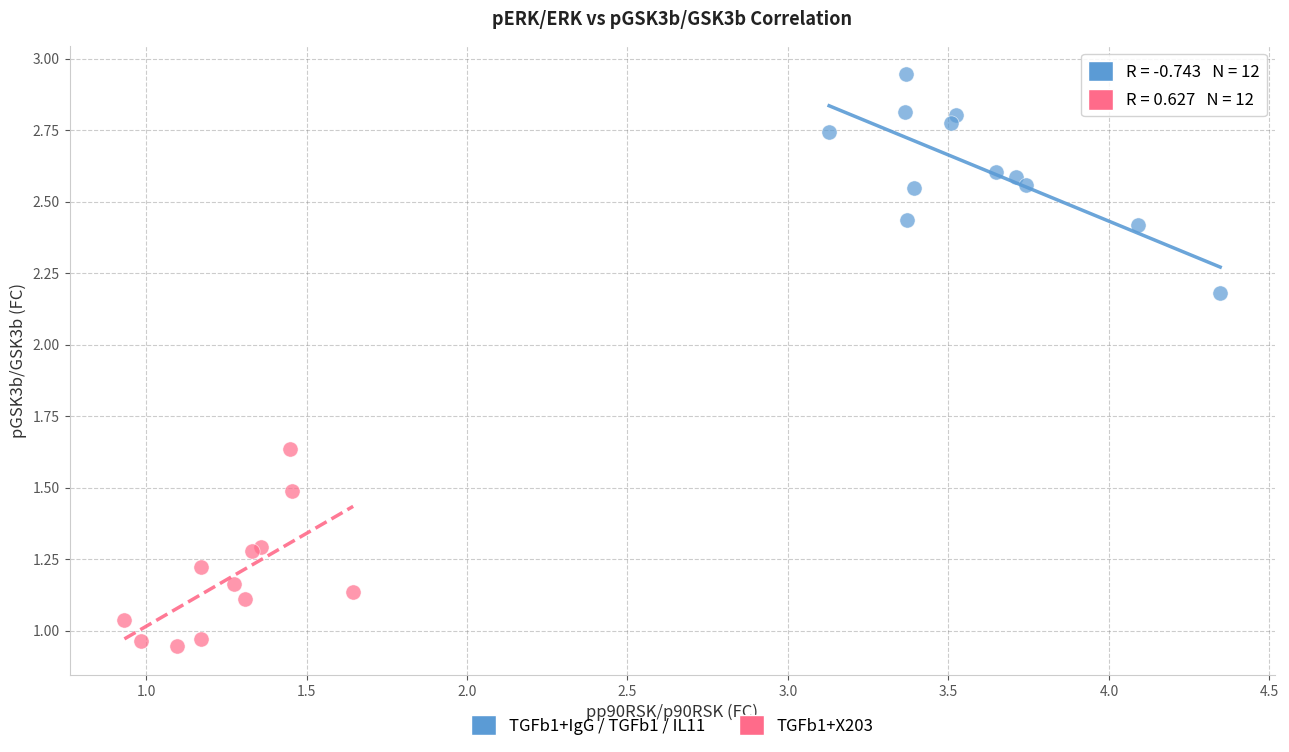

Which series reaches the maximum Y coordinate?

TGFb1+IgG / TGFb1 / IL11